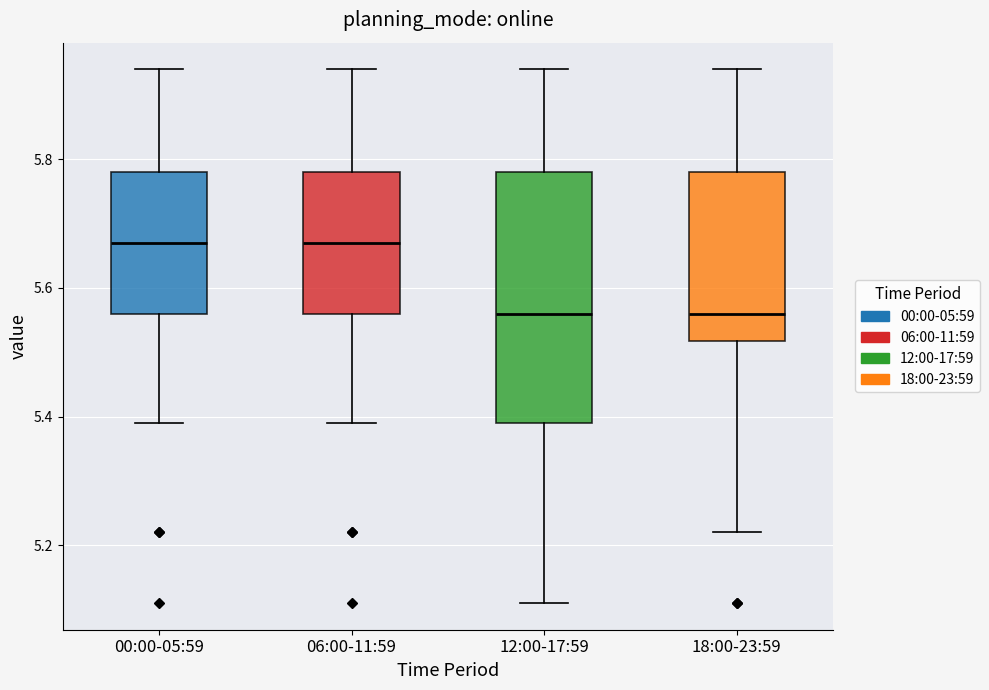

Which box is the tallest, from its lower edge to its upper edge?

12:00-17:59